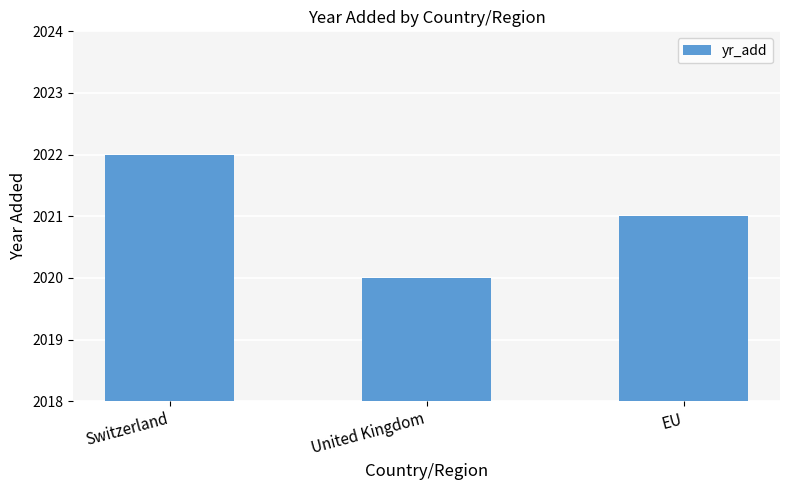

True or false: the data shows 2786 at United Kingdom.

False